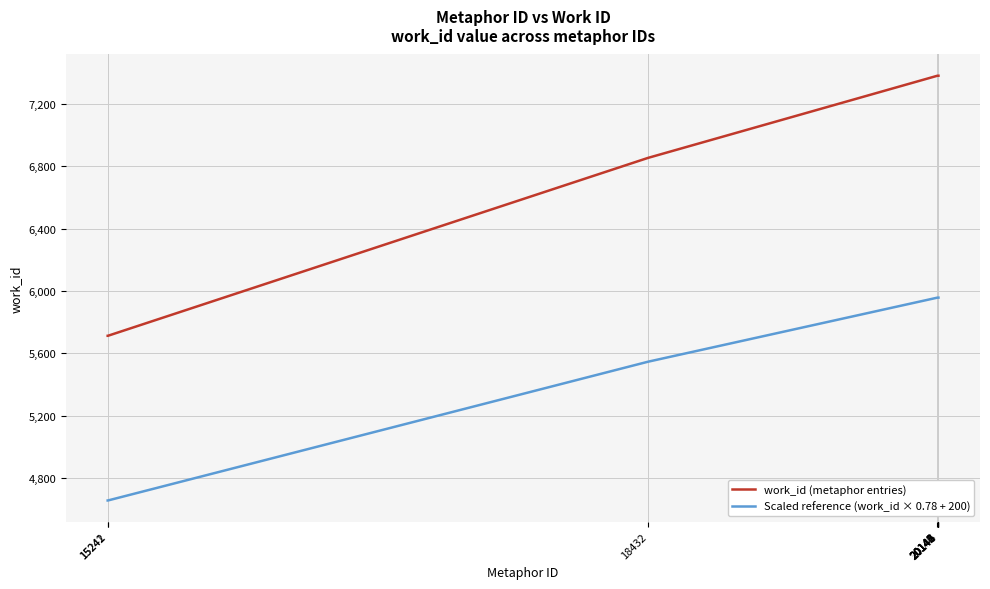

The Scaled reference (work_id × 0.78 + 200) series shows 5958.0 at 20145. True or false?

True